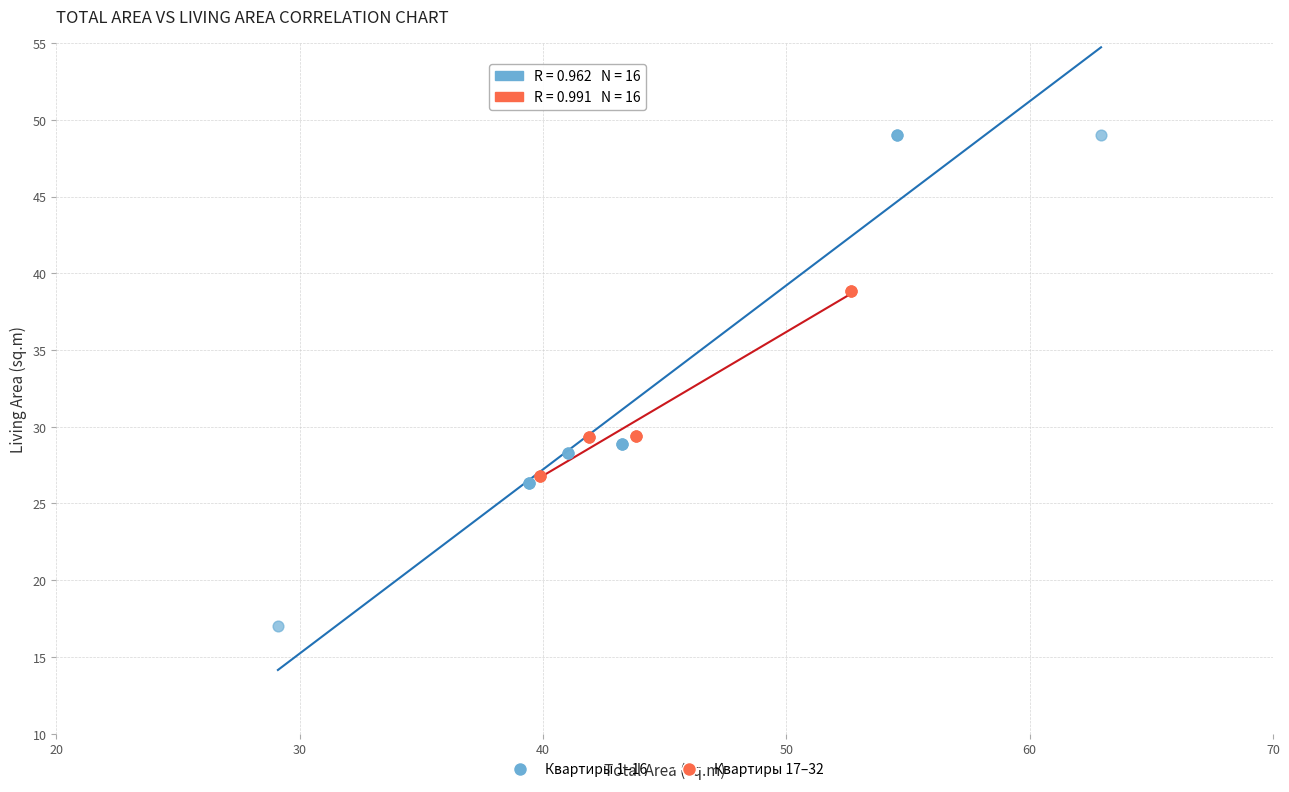

What are all the series names shown in the legend?

Квартиры 1–16, Квартиры 17–32